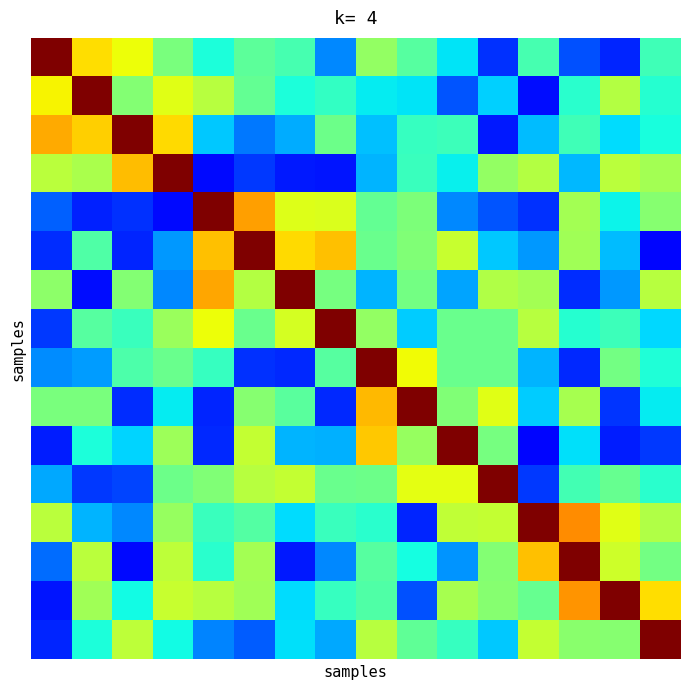

How many categories are shown in the chart?

16